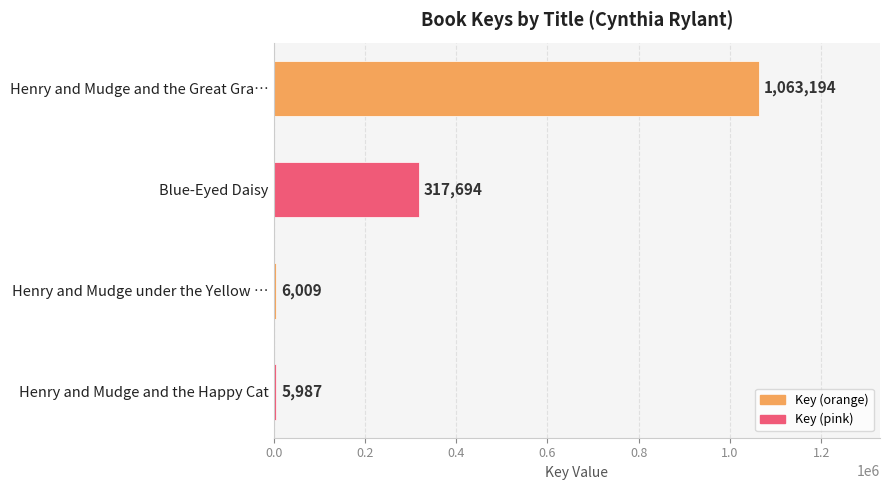

What position from the top is Henry and Mudge and the Happy Cat?

4